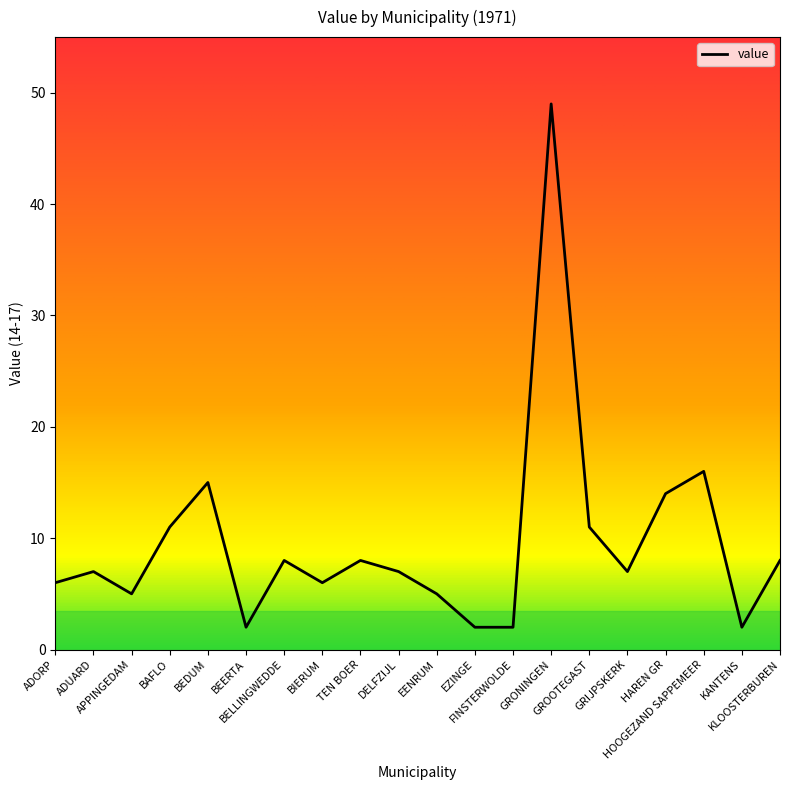

Reading left to right, extract all data points from this chart.

ADORP=6	ADUARD=7	APPINGEDAM=5	BAFLO=11	BEDUM=15	BEERTA=2	BELLINGWEDDE=8	BIERUM=6	TEN BOER=8	DELFZIJL=7	EENRUM=5	EZINGE=2	FINSTERWOLDE=2	GRONINGEN=49	GROOTEGAST=11	GRIJPSKERK=7	HAREN GR=14	HOOGEZAND SAPPEMEER=16	KANTENS=2	KLOOSTERBUREN=8